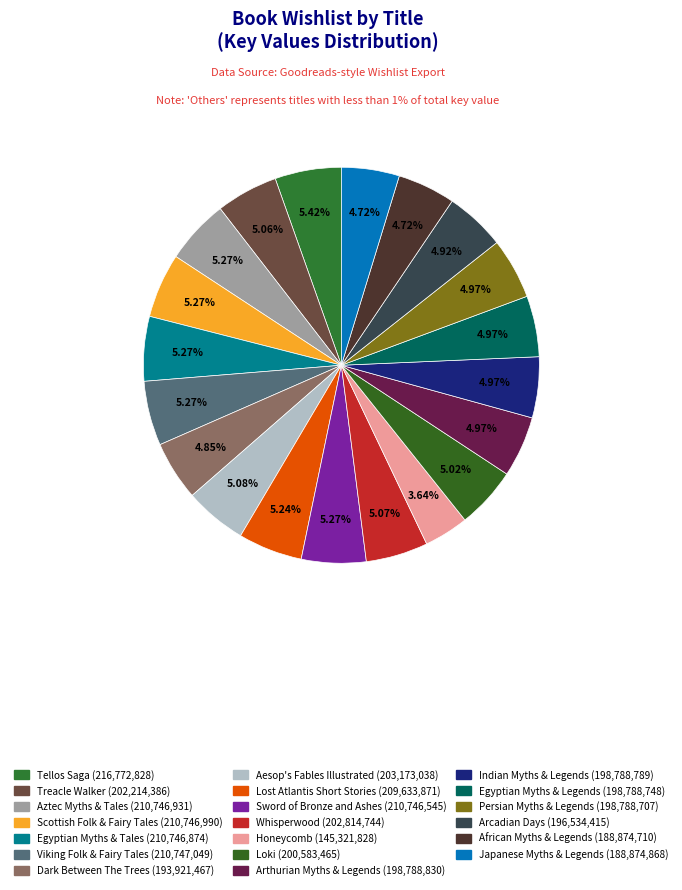

Does Honeycomb represent more than half of the total?

No